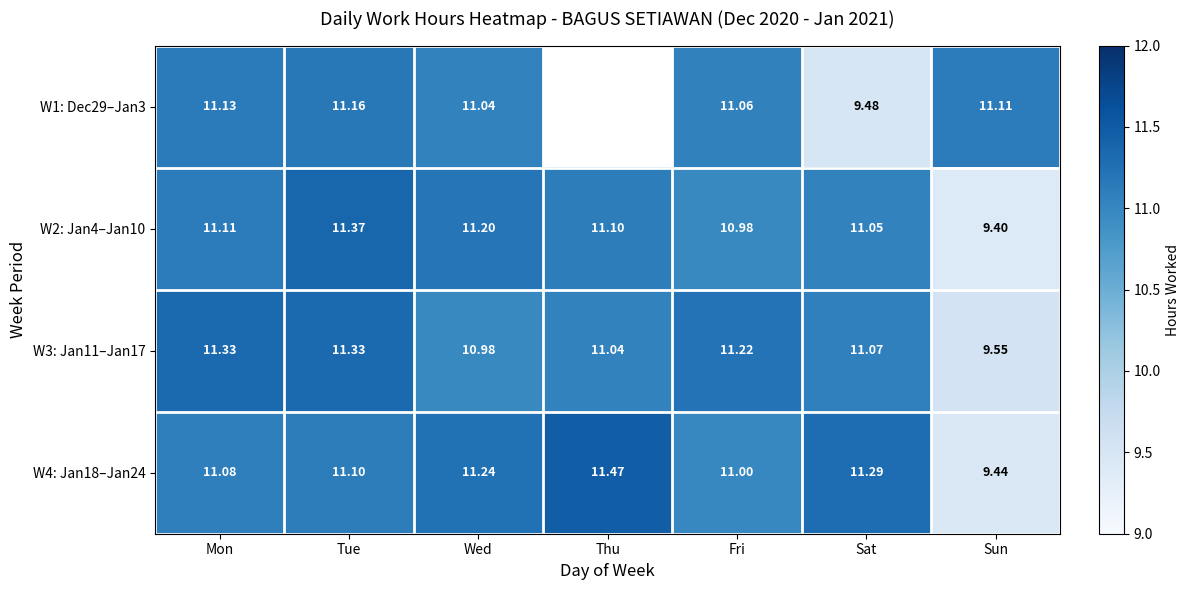

What is the total value across all series at Wed?

44.5